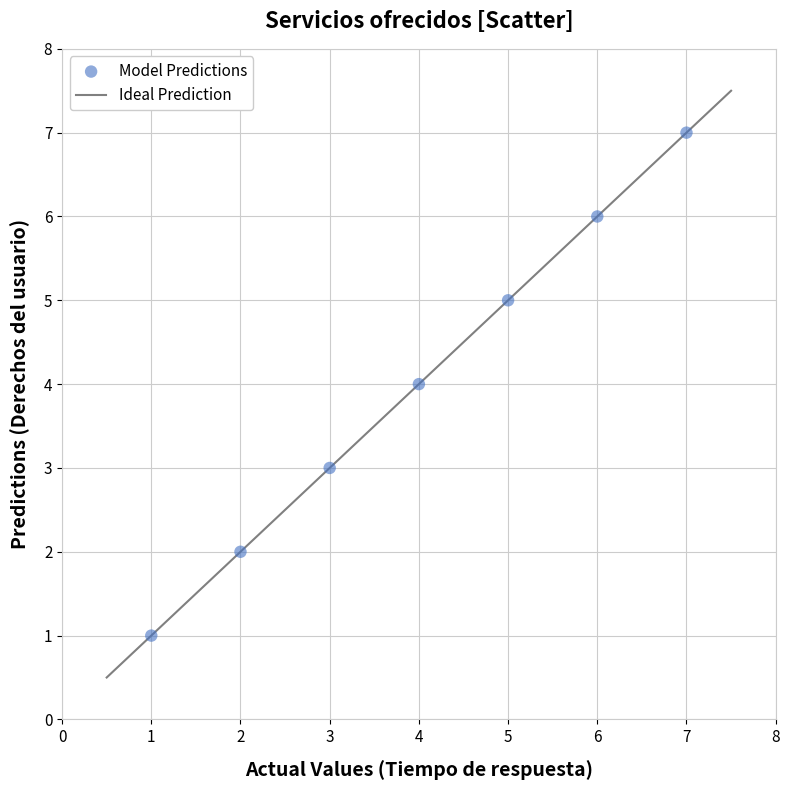

What is the range of X values (max minus min)?

6